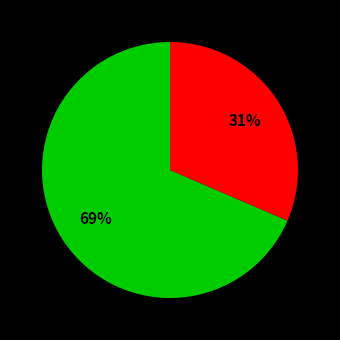

To the nearest percent, what is the average slice percentage?

50%